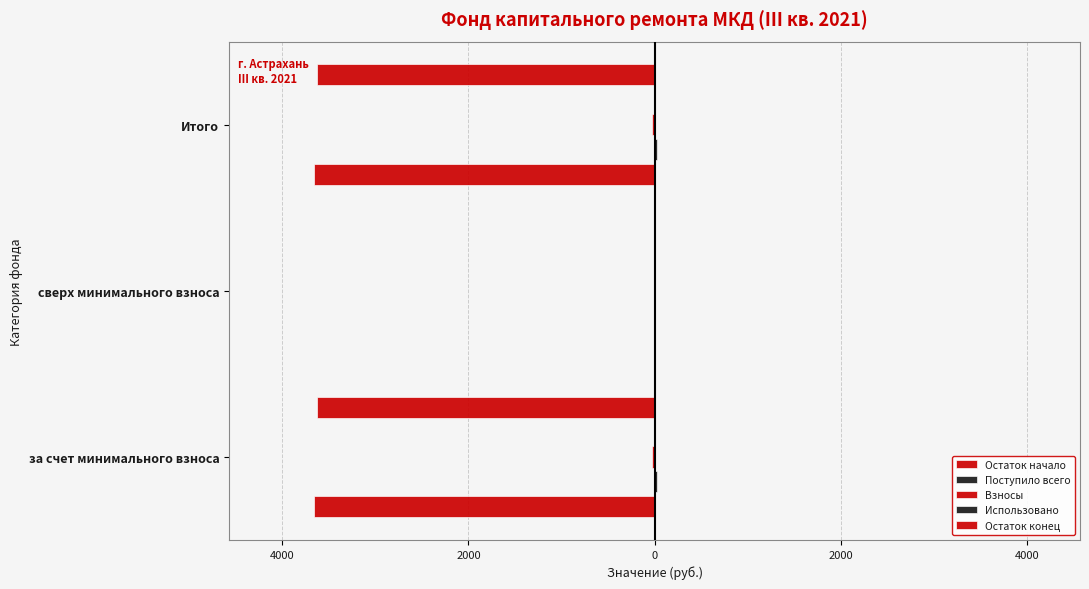

At how many categories does at least one series exceed -2467?

3